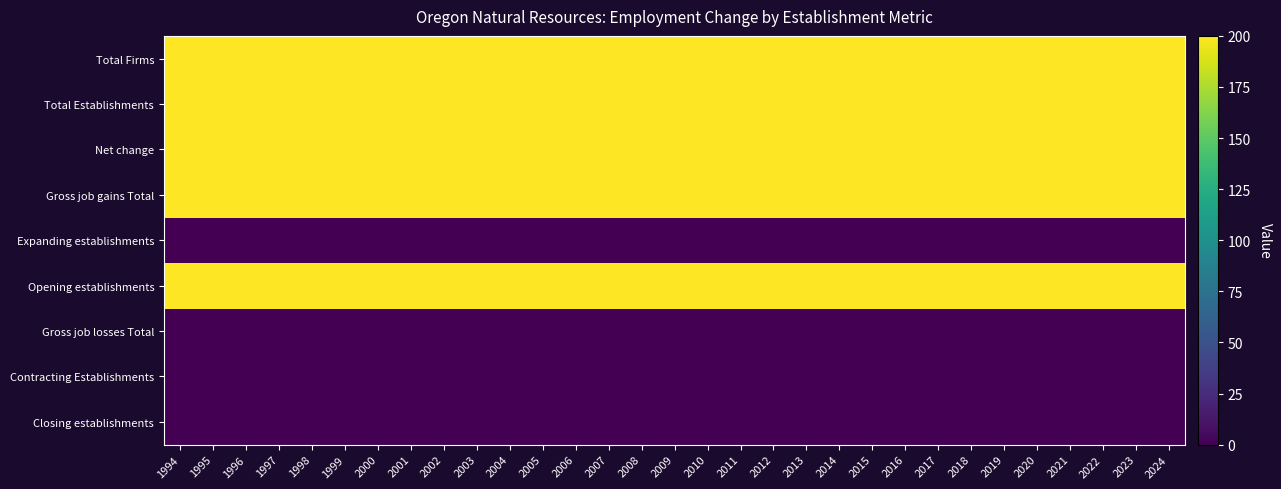

Count the number of data series in this chart.

9